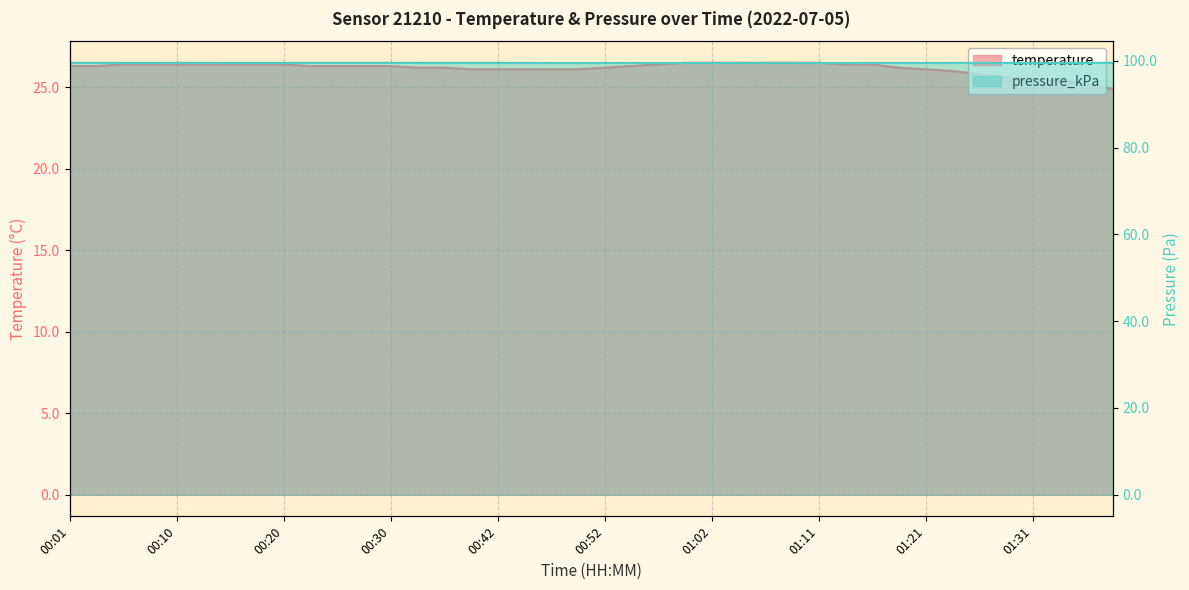

What are all the series names shown in the legend?

temperature, pressure_kPa